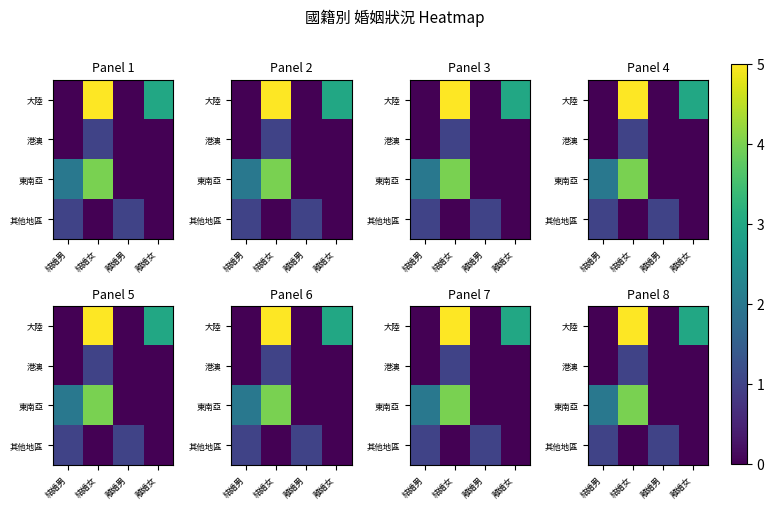

Which category has the highest value in the 港澳 series?

結婚女